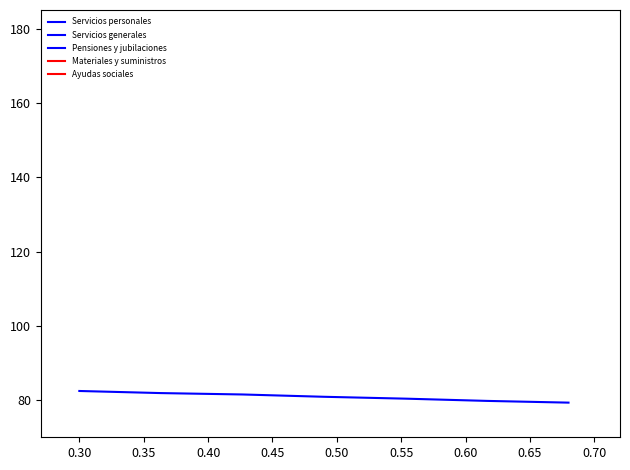

Rank the series at 0.50 from highest to lowest value.

Servicios personales, Servicios generales, Pensiones y jubilaciones, Materiales y suministros, Ayudas sociales